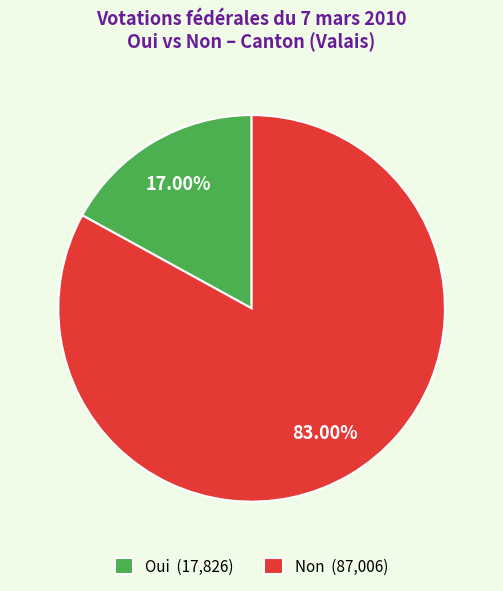

Which has a higher value, Oui (17,826) or Non (87,006)?

Non (87,006)